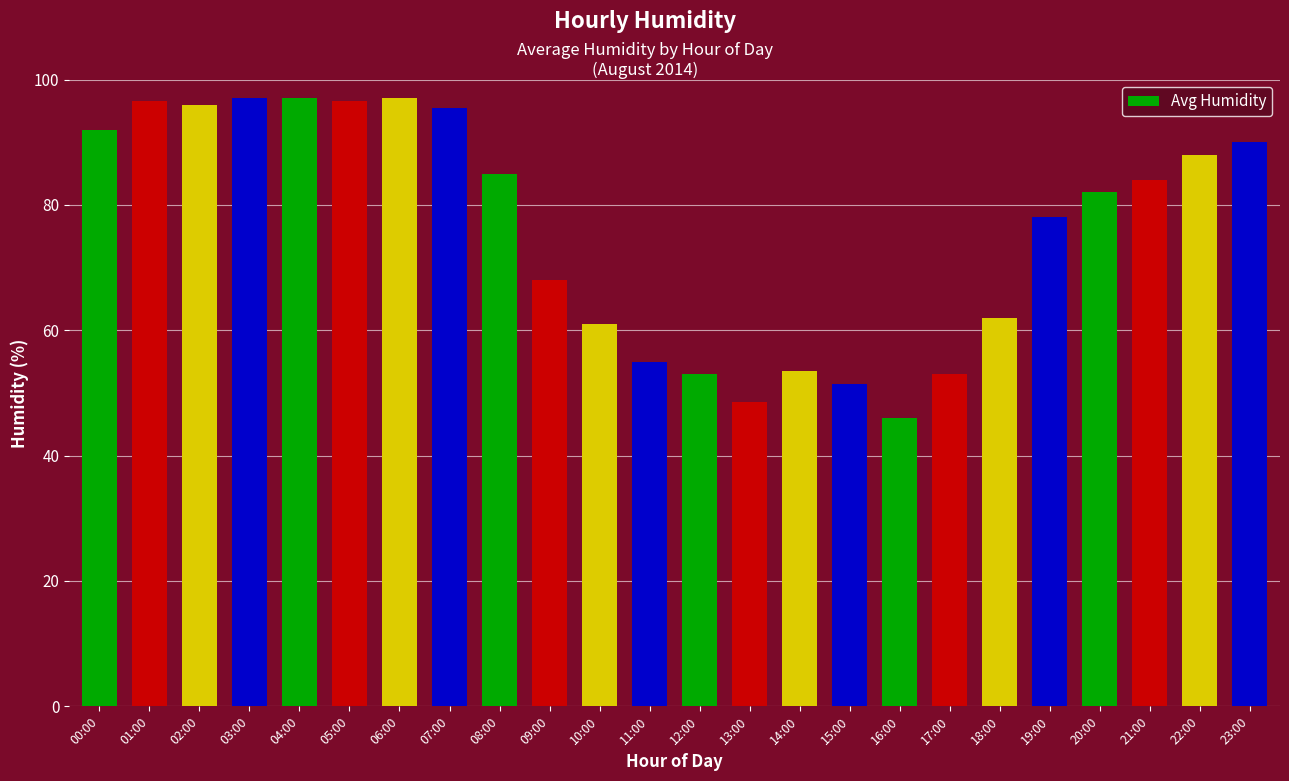

What is the label of the 15th bar from the left?

14:00